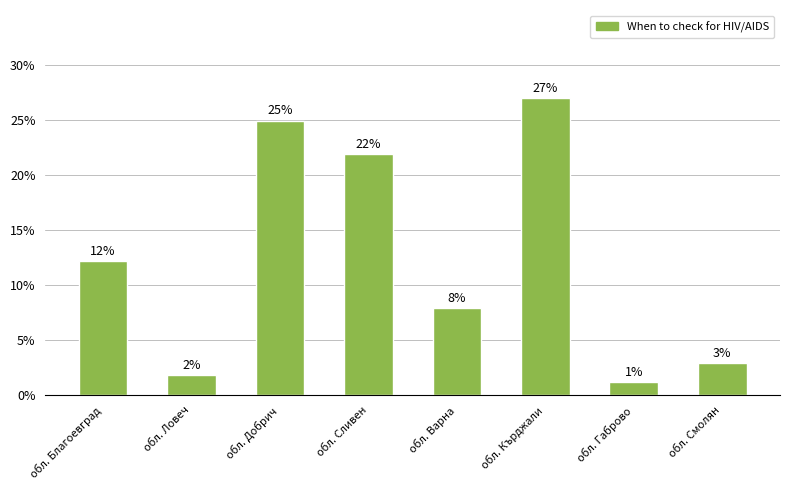

What is the change in value from обл. Благоевград to обл. Габрово?

-11.0